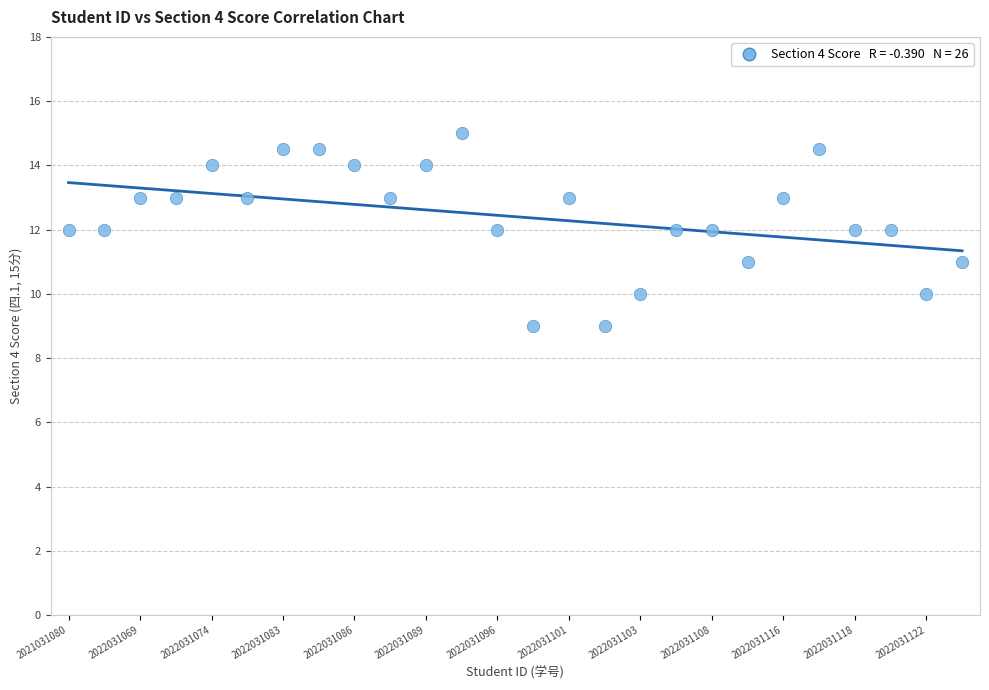

What is the range of Y values (max minus min)?

6.0